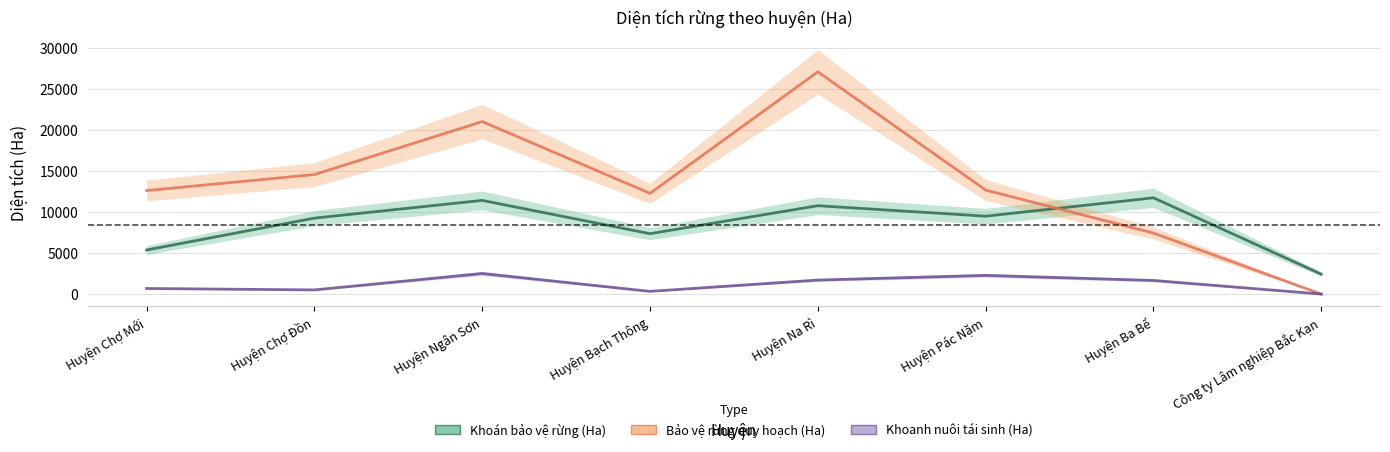

True or false: Bảo vệ rừng quy hoạch (Ha) has a value of 17906.5 at Công ty Lâm nghiệp Bắc Kạn.

False